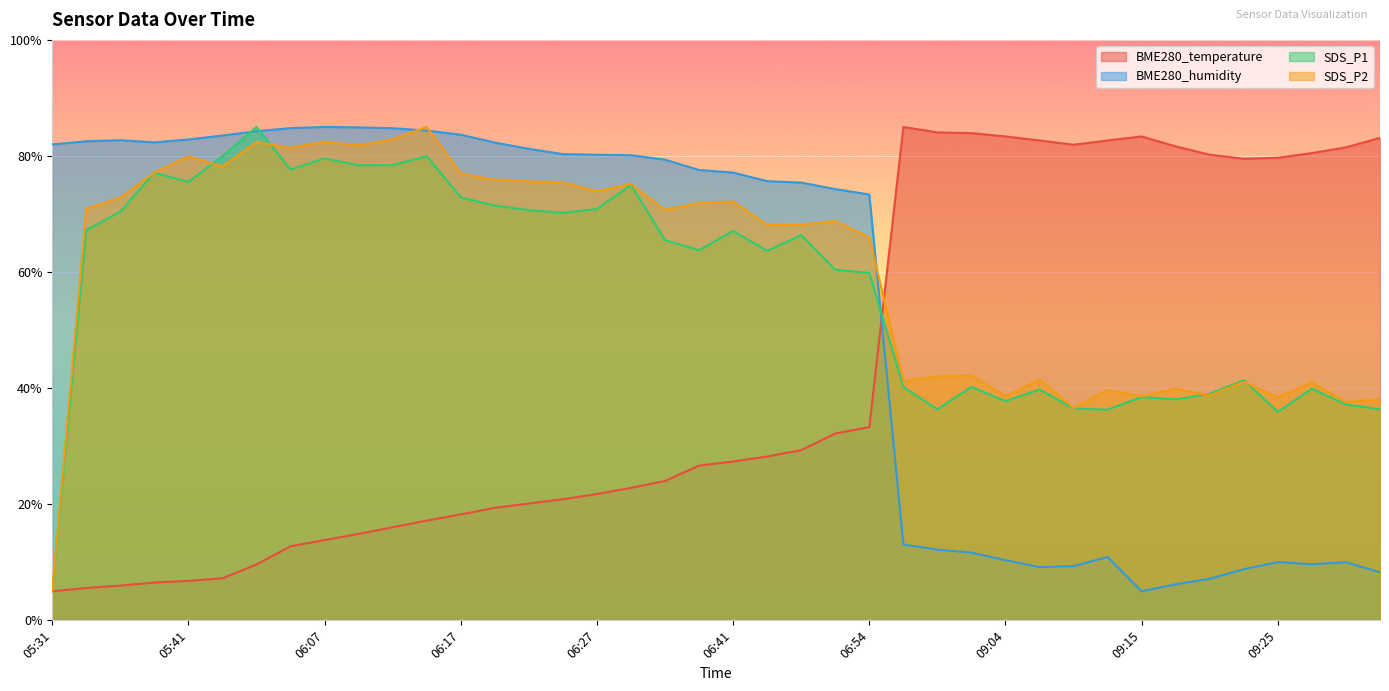

In BME280_humidity, how many points are lower than both neighbors (excluding endpoints)?

4